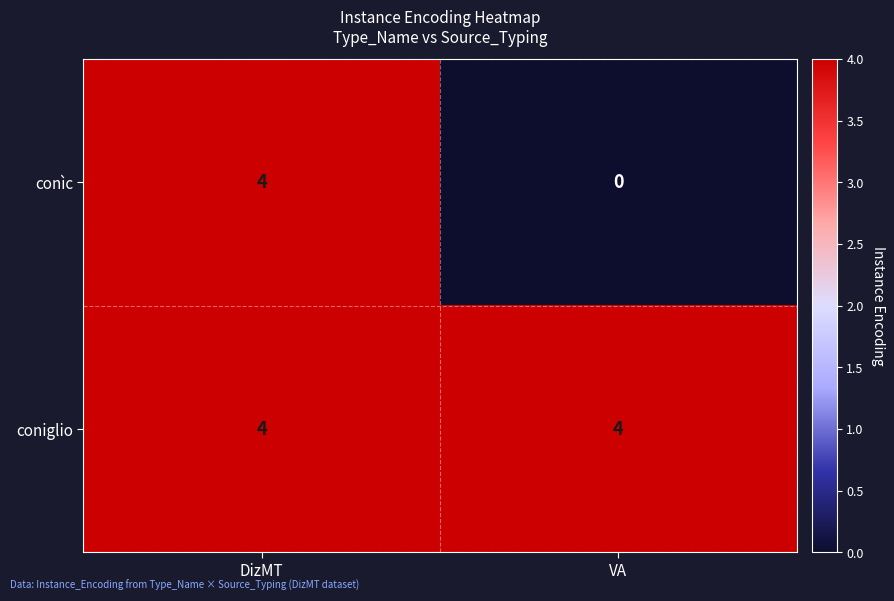

Count the number of data series in this chart.

2